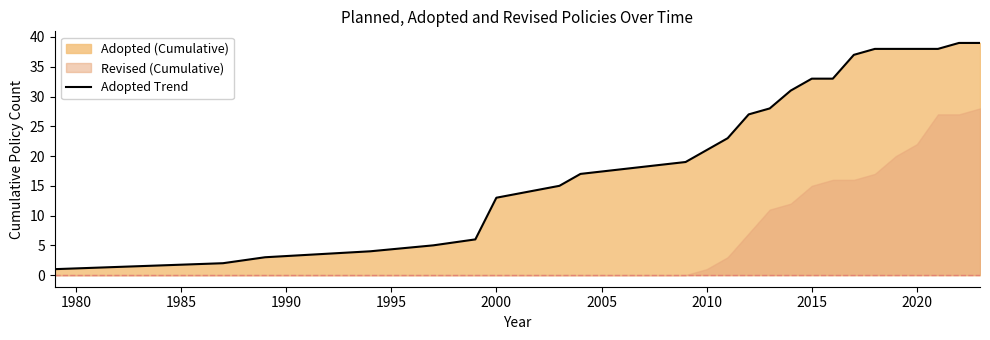

What is the highest value of the Adopted Trend series?

39